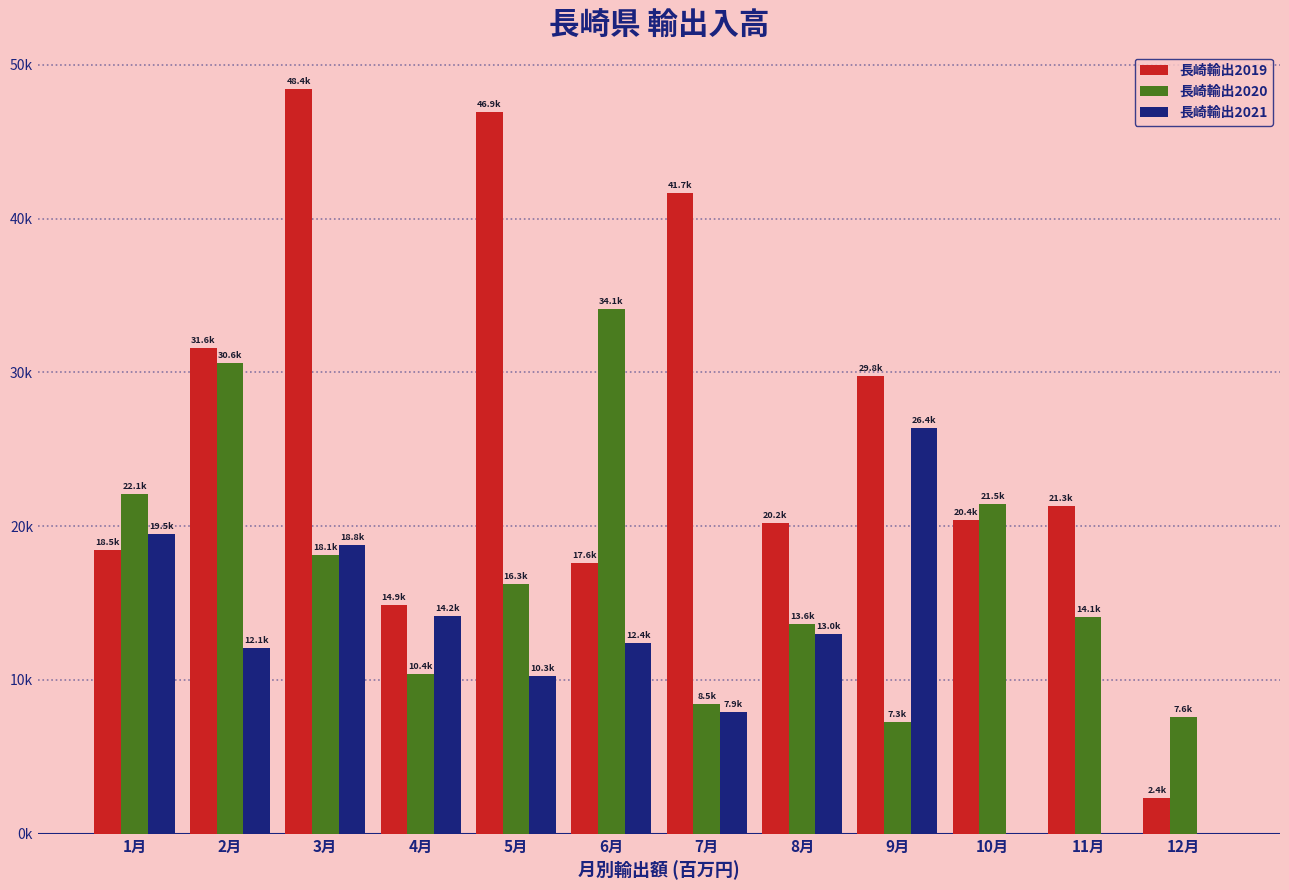

What is the difference between the 長崎輸出2019 values at 6月 and 3月?

30839.0